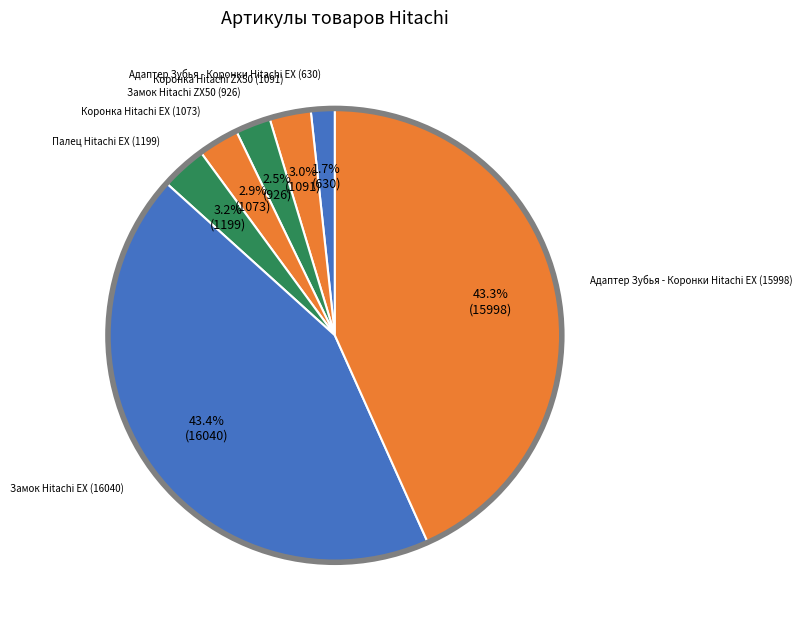

Count the number of slices in the pie.

7